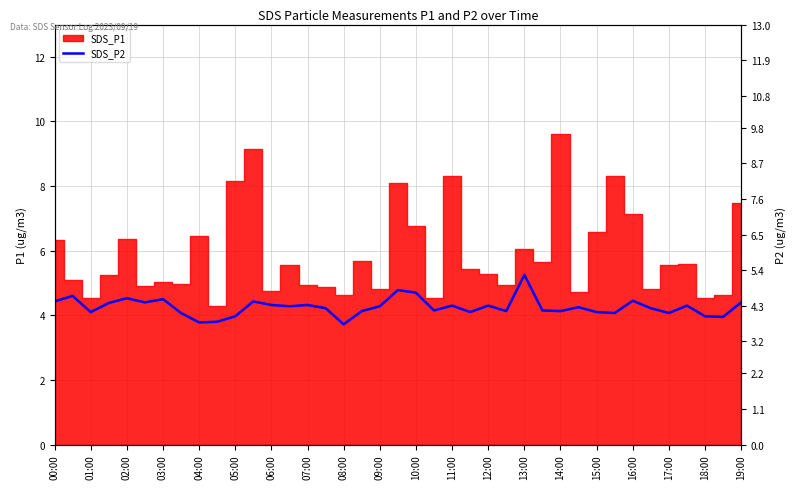

At which label does the data first exceed 4?

00:00